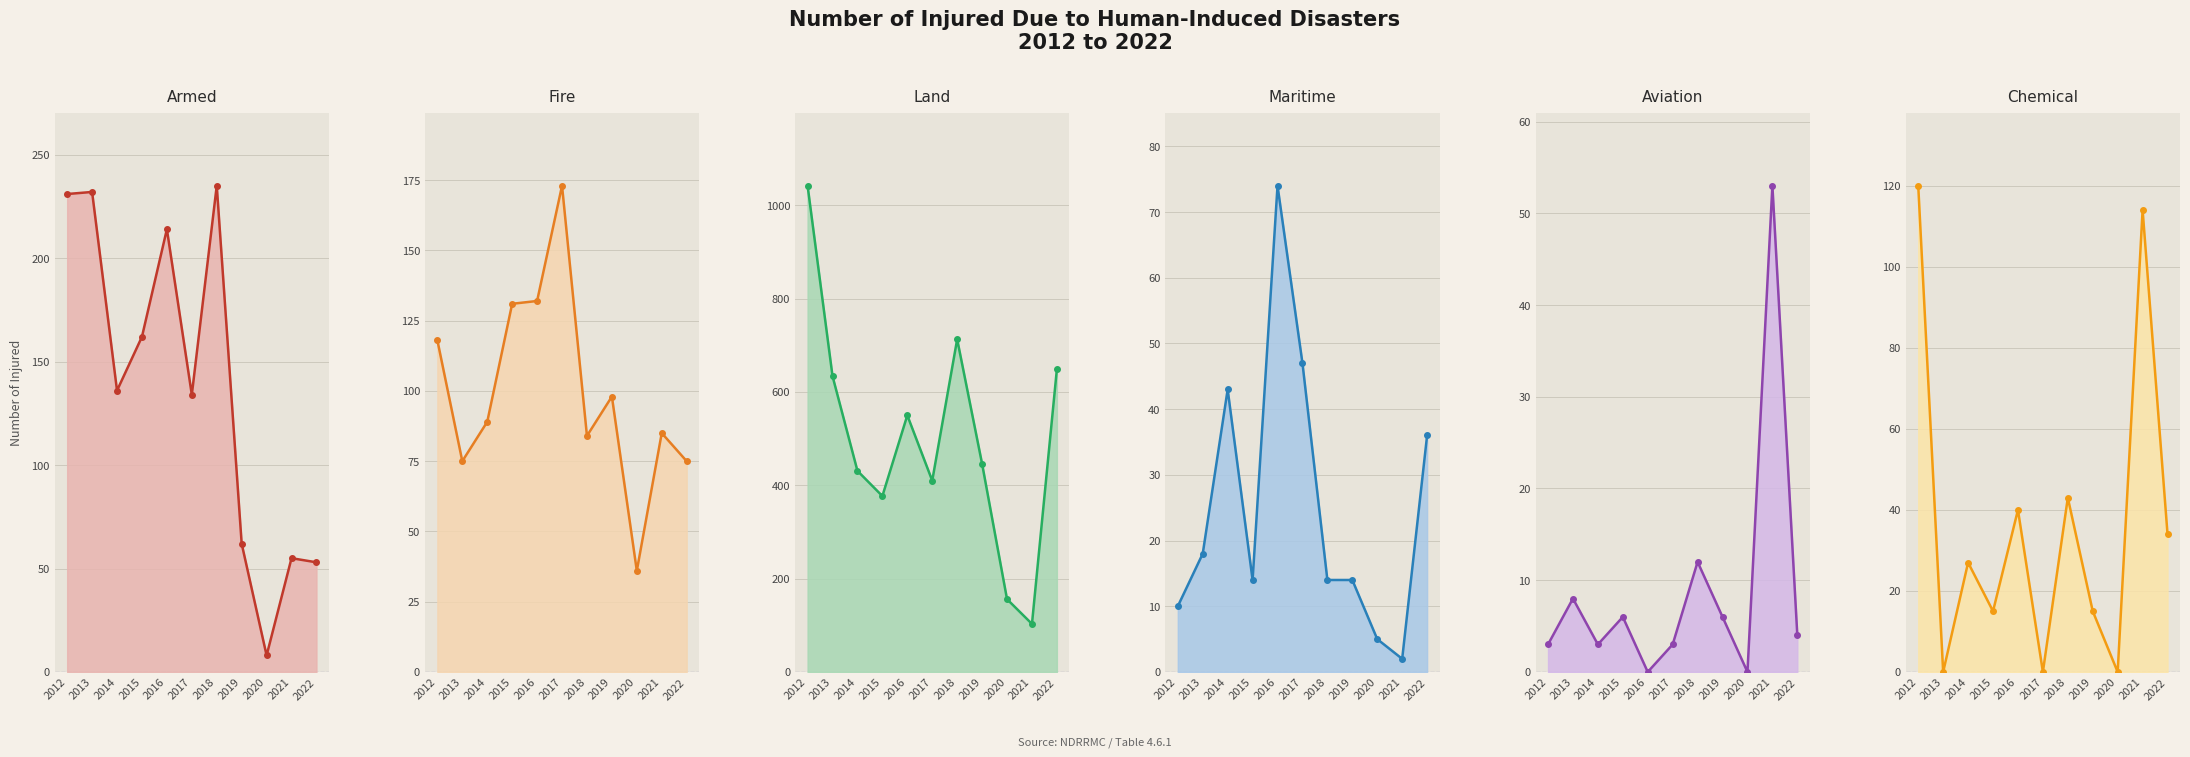

True or false: Land line and Fire line cross at least once.

False